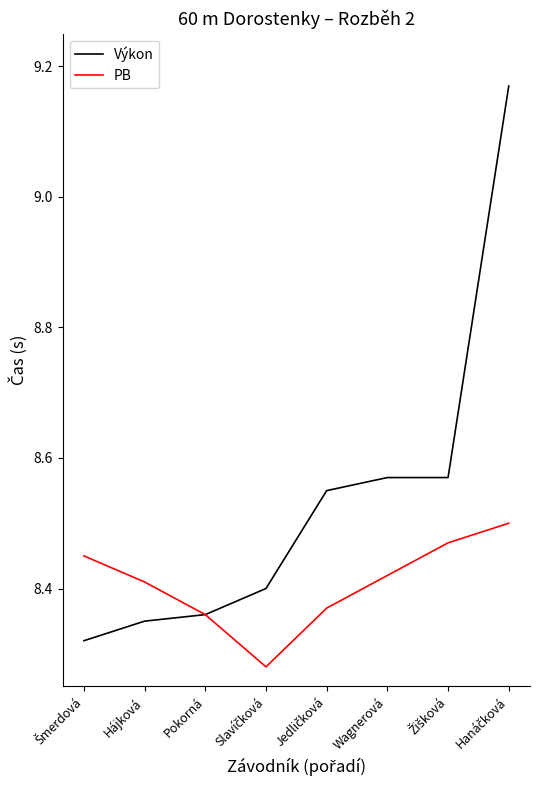

What position from the right is Hájková?

7